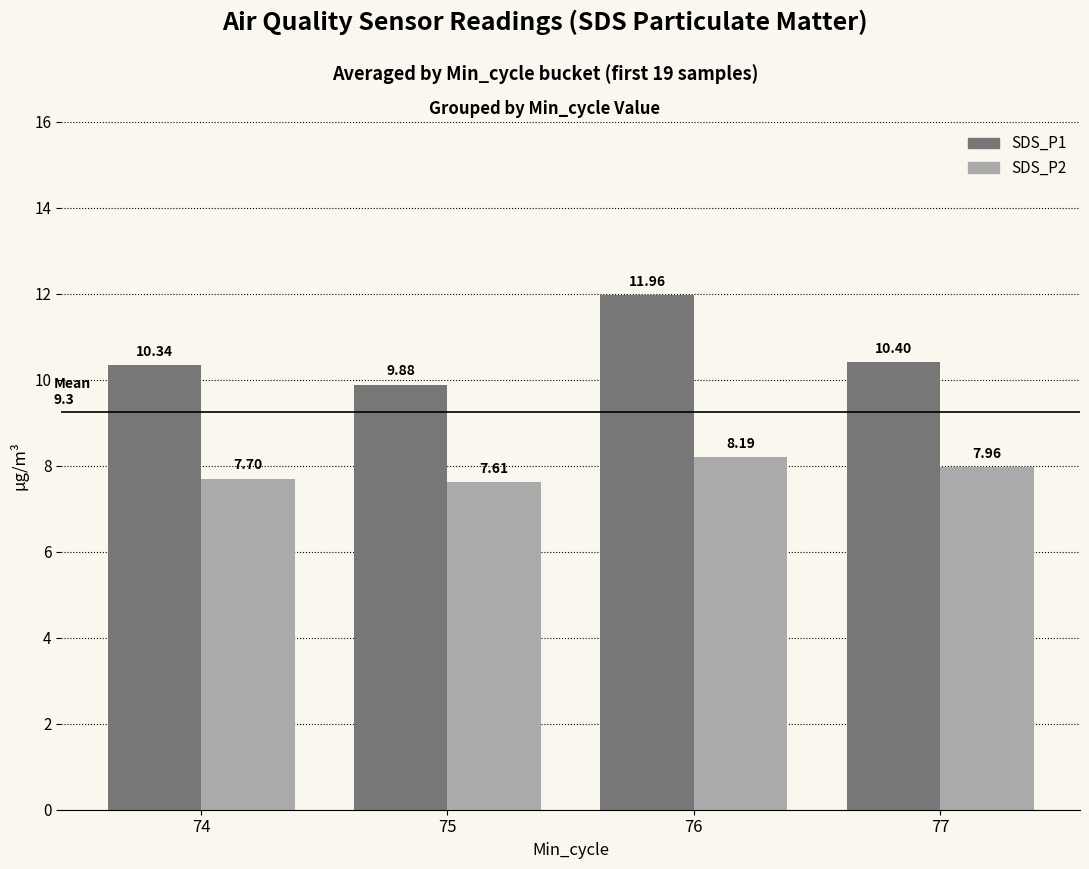

The value of SDS_P2 at 76 is 8.2. True or false?

True